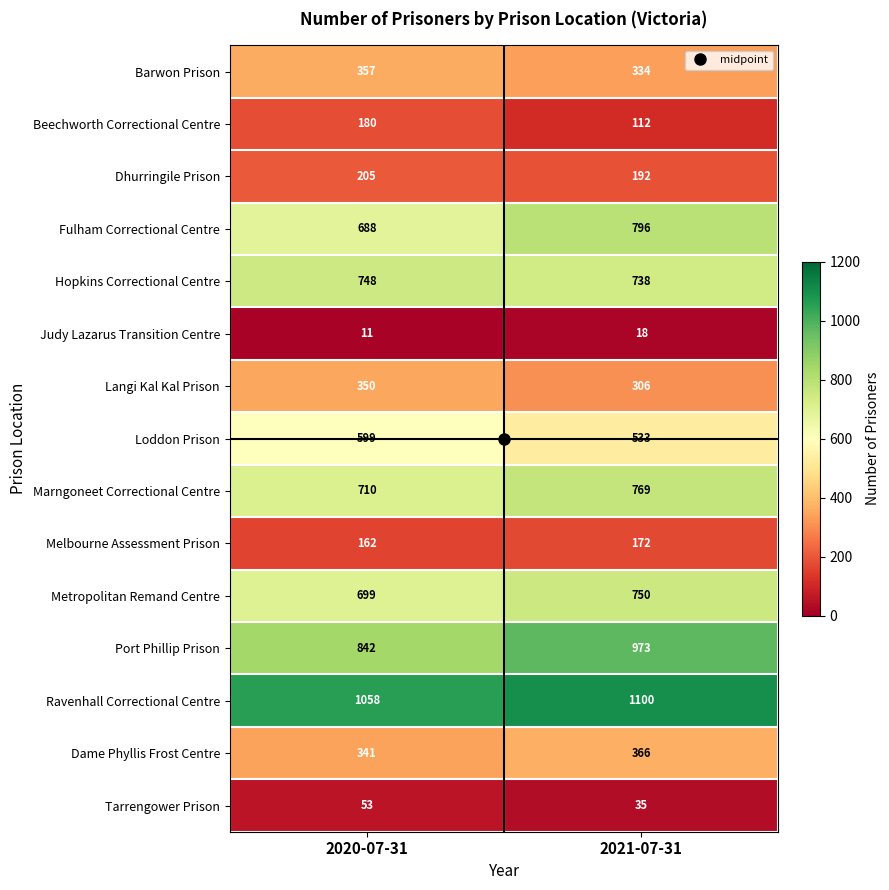

Rank the series by their maximum value, from highest to lowest.

Ravenhall Correctional Centre, Port Phillip Prison, Fulham Correctional Centre, Marngoneet Correctional Centre, Metropolitan Remand Centre, Hopkins Correctional Centre, Loddon Prison, Dame Phyllis Frost Centre, Barwon Prison, Langi Kal Kal Prison, Dhurringile Prison, Beechworth Correctional Centre, Melbourne Assessment Prison, Tarrengower Prison, Judy Lazarus Transition Centre